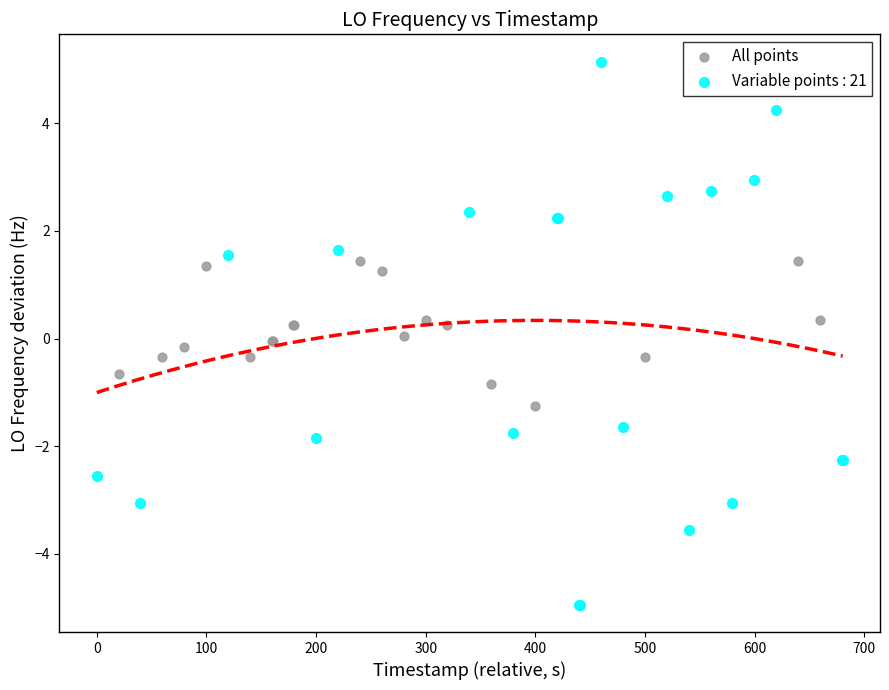

Which series contains the lowest Y value?

Variable points : 21